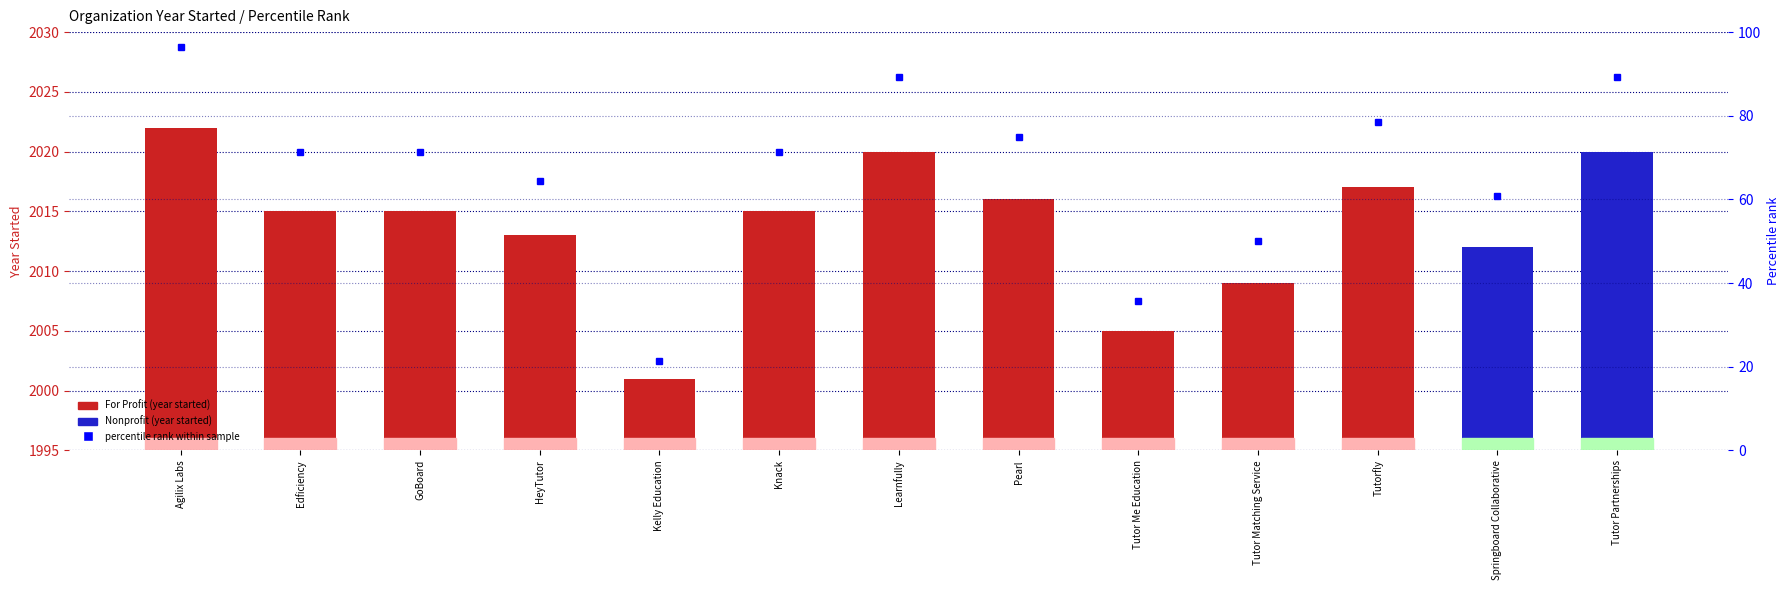

What is the difference between the maximum and minimum values?

75.0